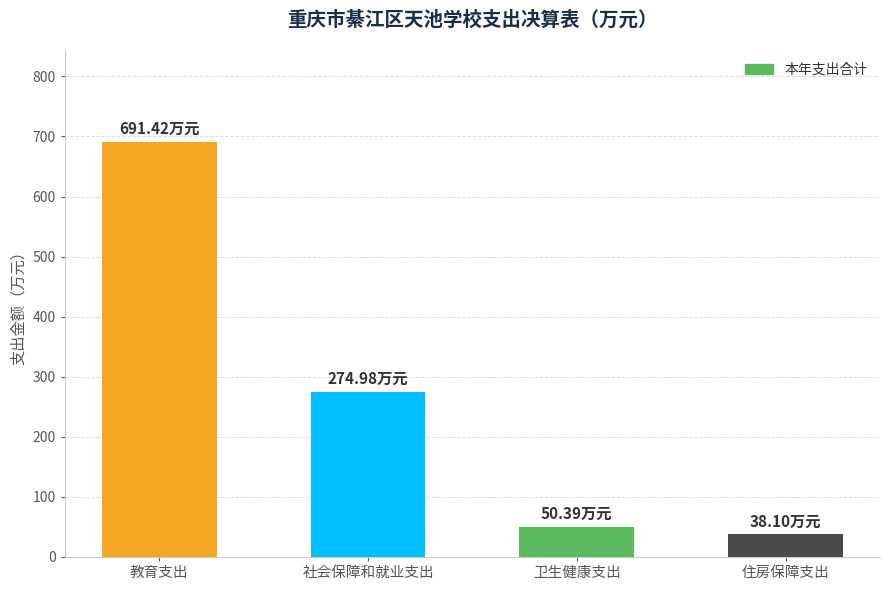

Count the number of data series in this chart.

1